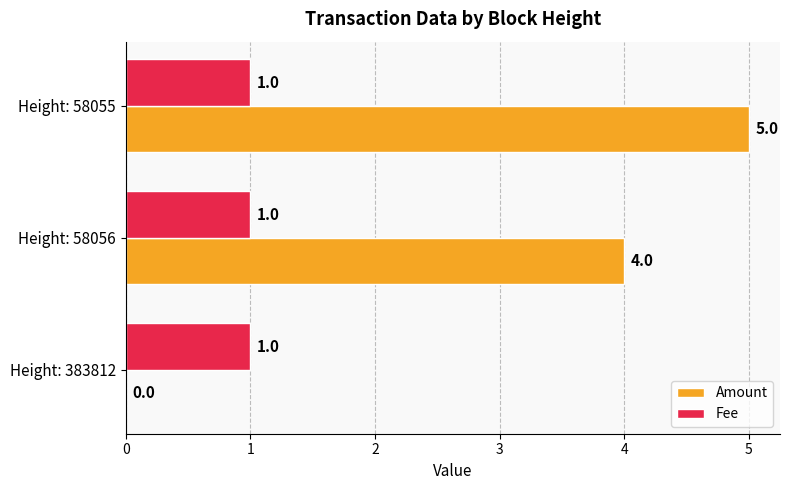

The Amount series shows 0 at Height: 383812. True or false?

True